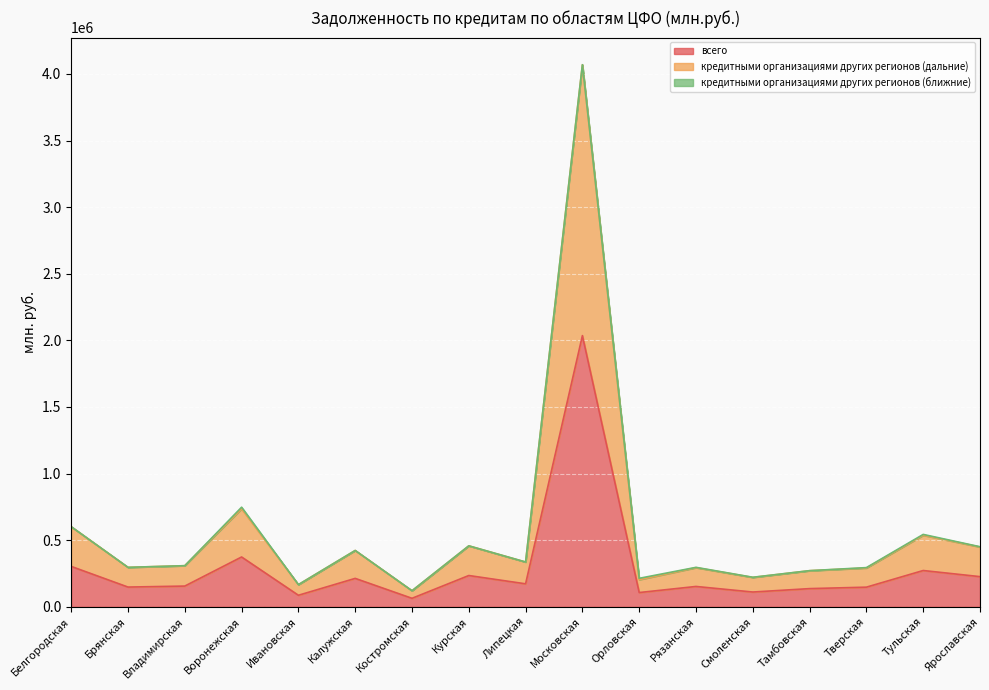

What is the total value across all series at Тверская?

294054